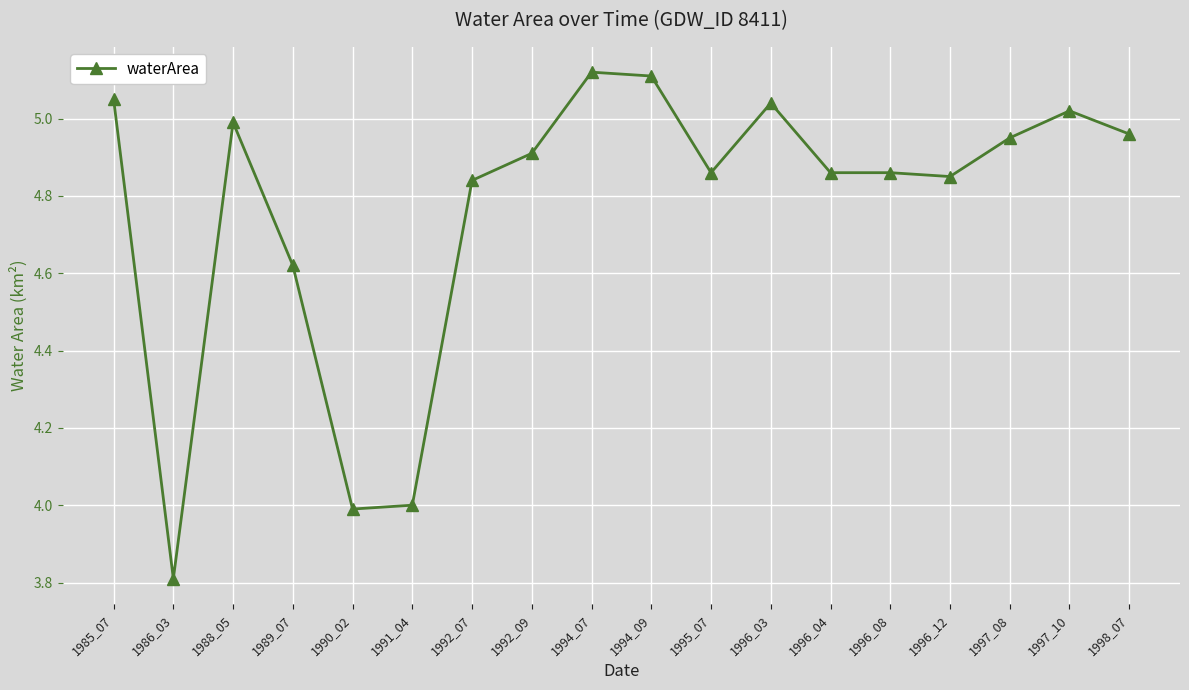

Where does the data first go above 4?

1985_07